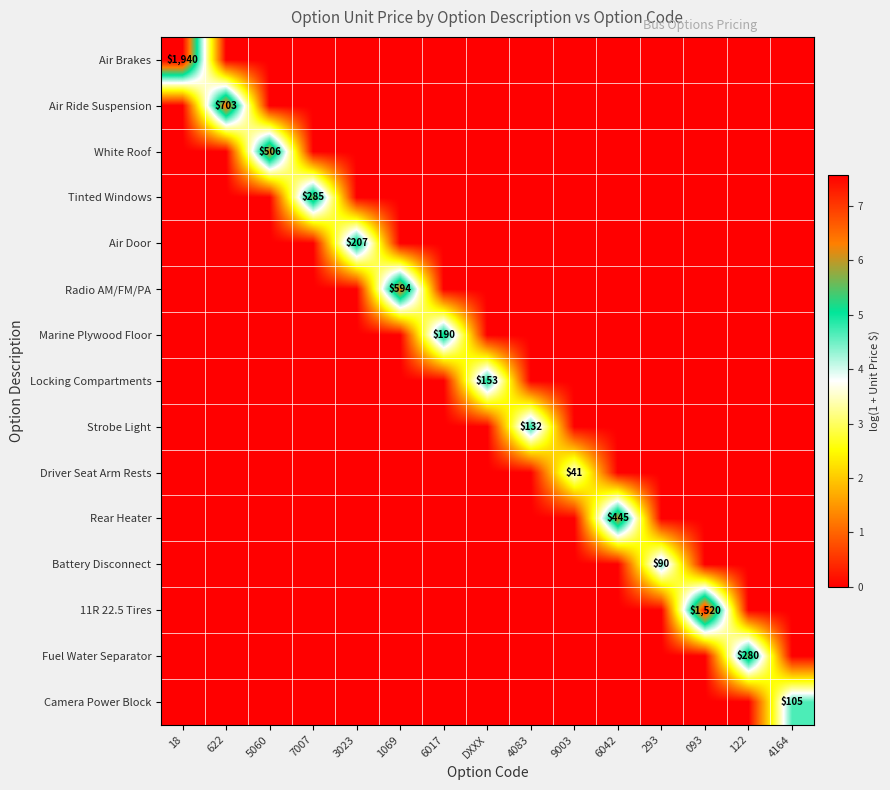

The value of Fuel Water Separator at 093 is 0.0. True or false?

True